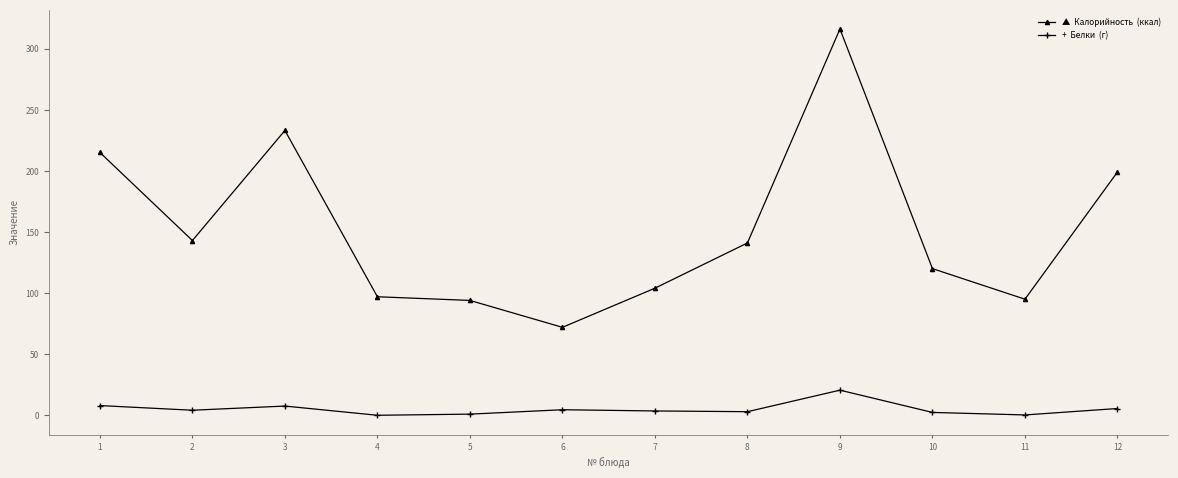

At which category does the chart reach its peak across all series?

9